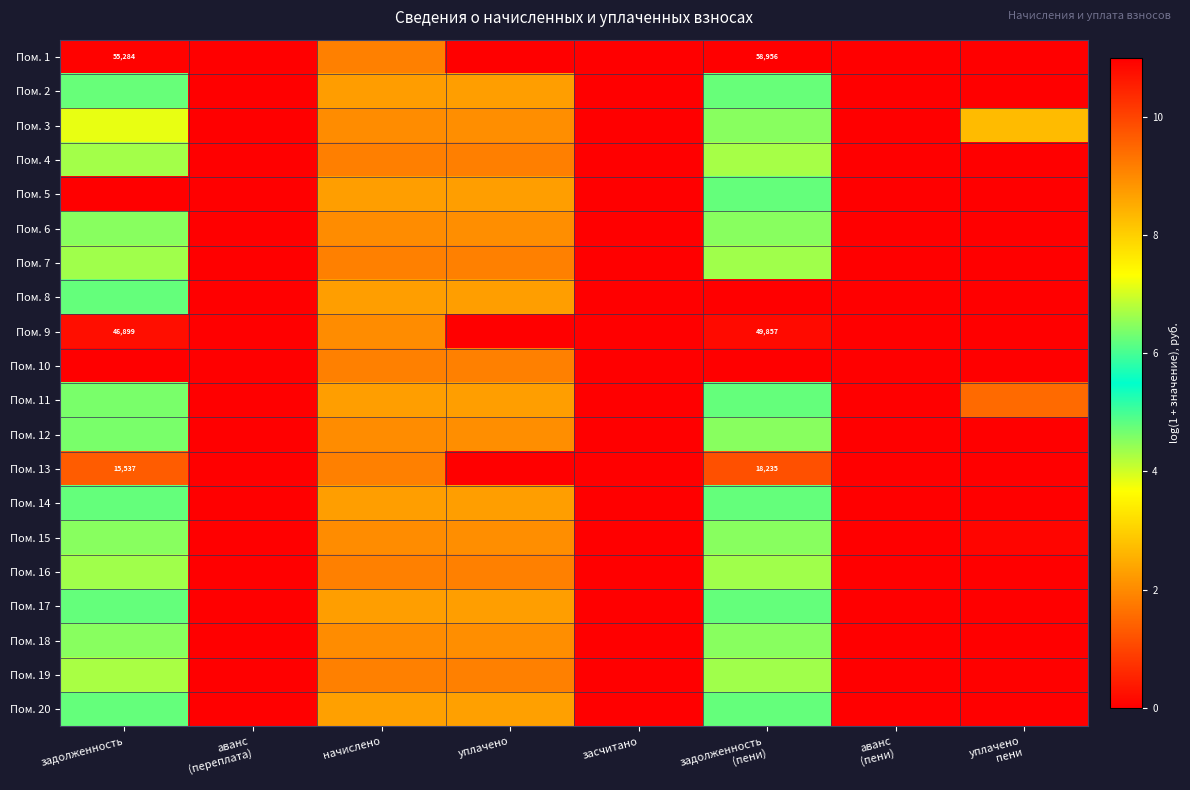

True or false: Пом. 2 has a value of 6.2 at задолженность.

True